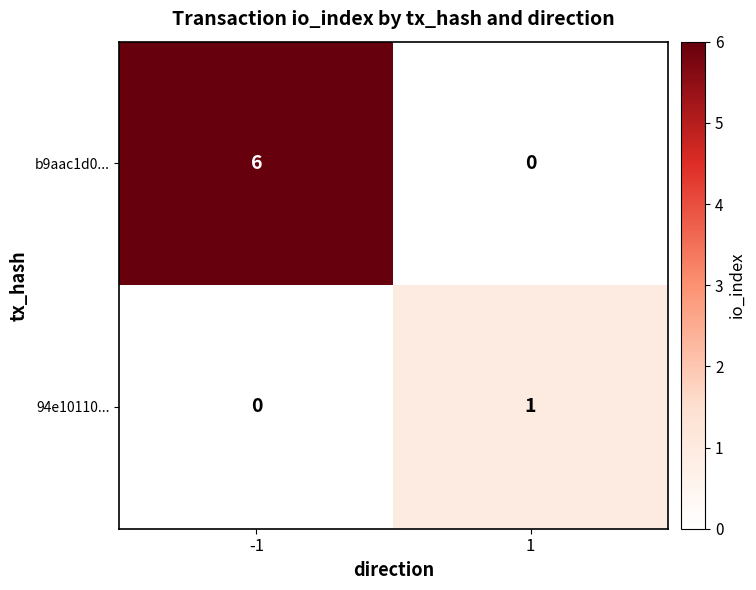

What is the difference between the b9aac1d0... values at -1 and 1?

6